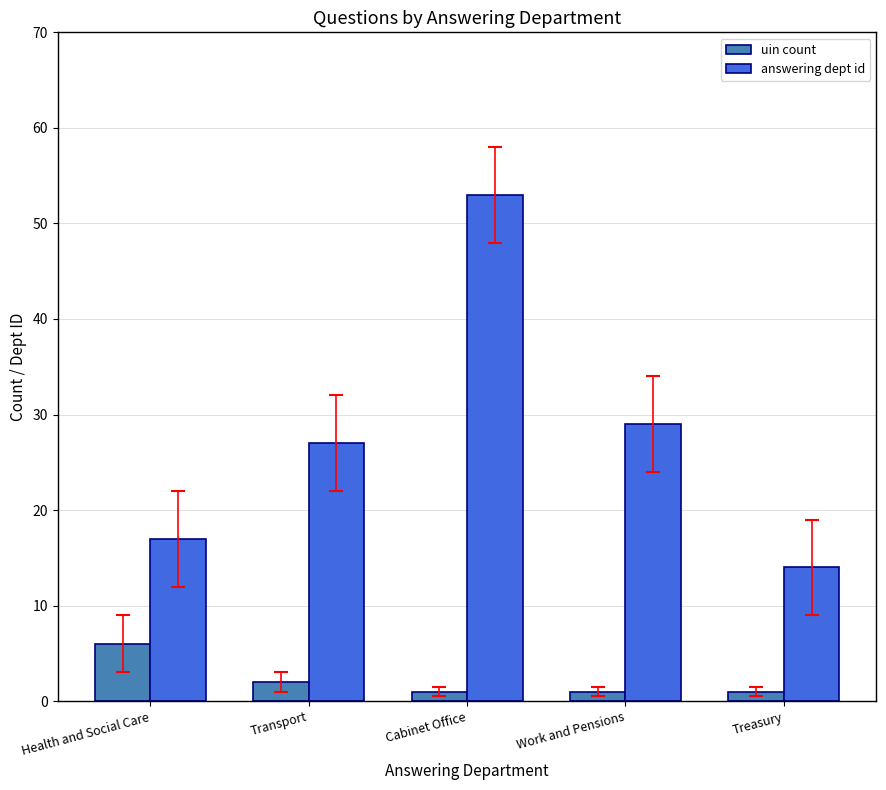

What value does the answering dept id series have at Work and Pensions, to the nearest 5?

30